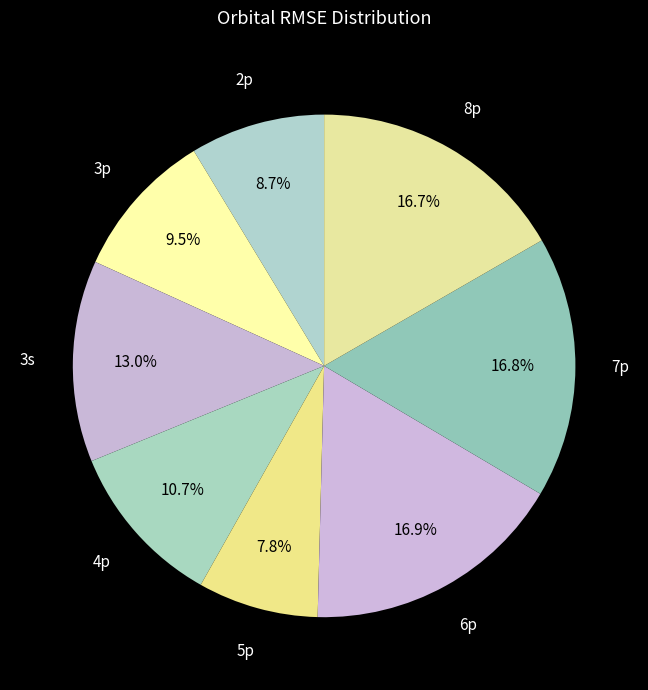

To the nearest percent, what is the difference between the largest and smallest slice percentages?

9%